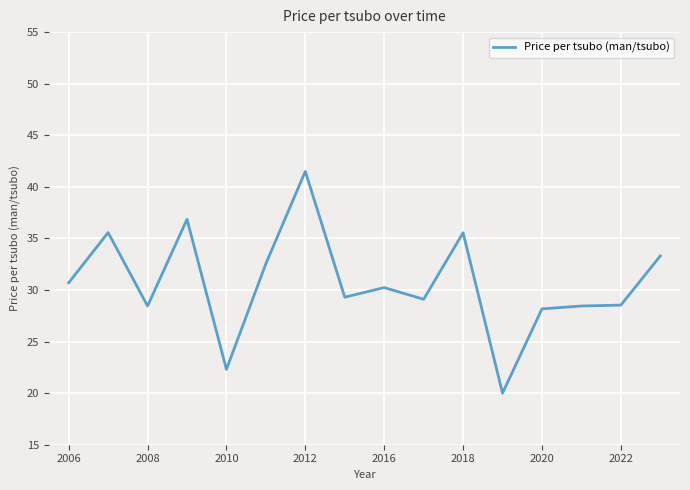

What is the difference between the maximum and minimum values?

21.5